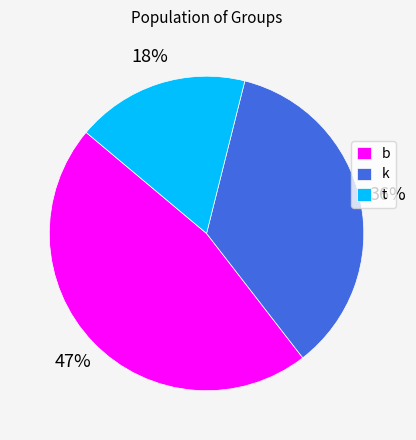

To the nearest percent, what percentage of the pie is t?

18%